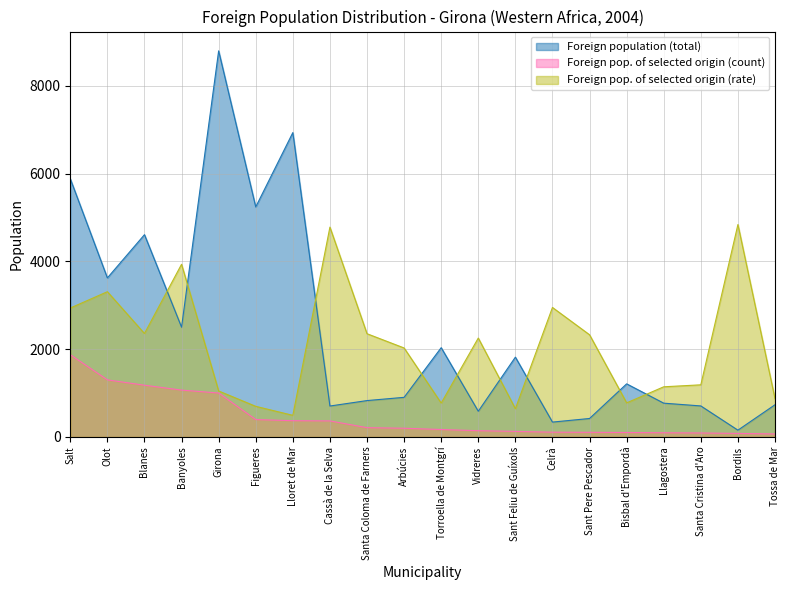

What is the total value across all series at Banyoles?

7503